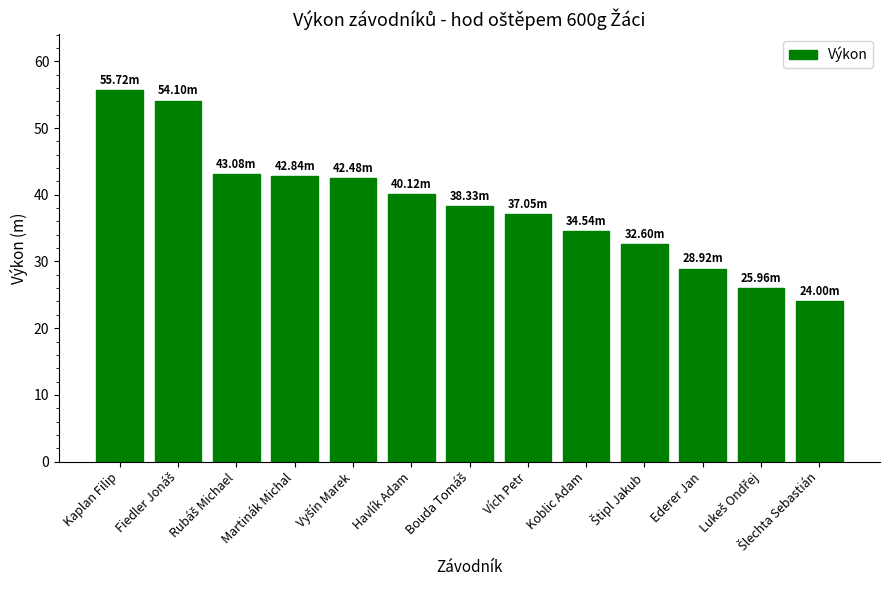

How many bars are there in total?

13